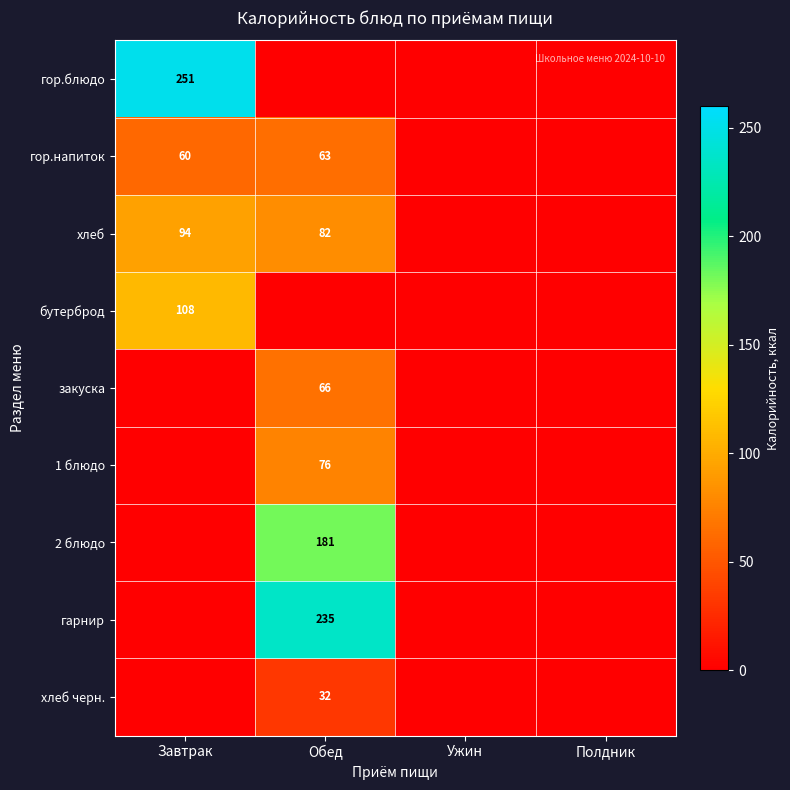

The хлеб series shows 28 at Завтрак. True or false?

False